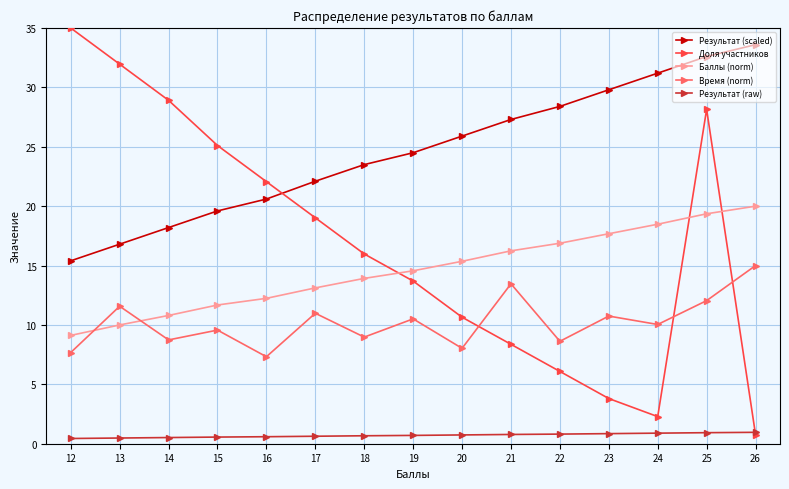

Reading right to left, list all the values displayed in this chart.

Результат (scaled): 12=15.4	13=16.8	14=18.2	15=19.6	16=20.6	17=22.1	18=23.5	19=24.5	20=25.9	21=27.3	22=28.4	23=29.8	24=31.2	25=32.6	26=33.6
Доля участников: 12=35.0	13=32.0	14=28.9	15=25.1	16=22.1	17=19.0	18=16.0	19=13.7	20=10.7	21=8.4	22=6.1	23=3.8	24=2.3	25=28.2	26=0.8
Баллы (norm): 12=9.1	13=10.0	14=10.8	15=11.7	16=12.2	17=13.1	18=13.9	19=14.6	20=15.4	21=16.2	22=16.9	23=17.7	24=18.5	25=19.4	26=20.0
Время (norm): 12=7.7	13=11.6	14=8.7	15=9.6	16=7.3	17=11.0	18=9.0	19=10.5	20=8.0	21=13.5	22=8.6	23=10.7	24=10.0	25=12.0	26=15.0
Результат (raw): 12=0.4	13=0.5	14=0.5	15=0.6	16=0.6	17=0.6	18=0.7	19=0.7	20=0.7	21=0.8	22=0.8	23=0.8	24=0.9	25=0.9	26=1.0